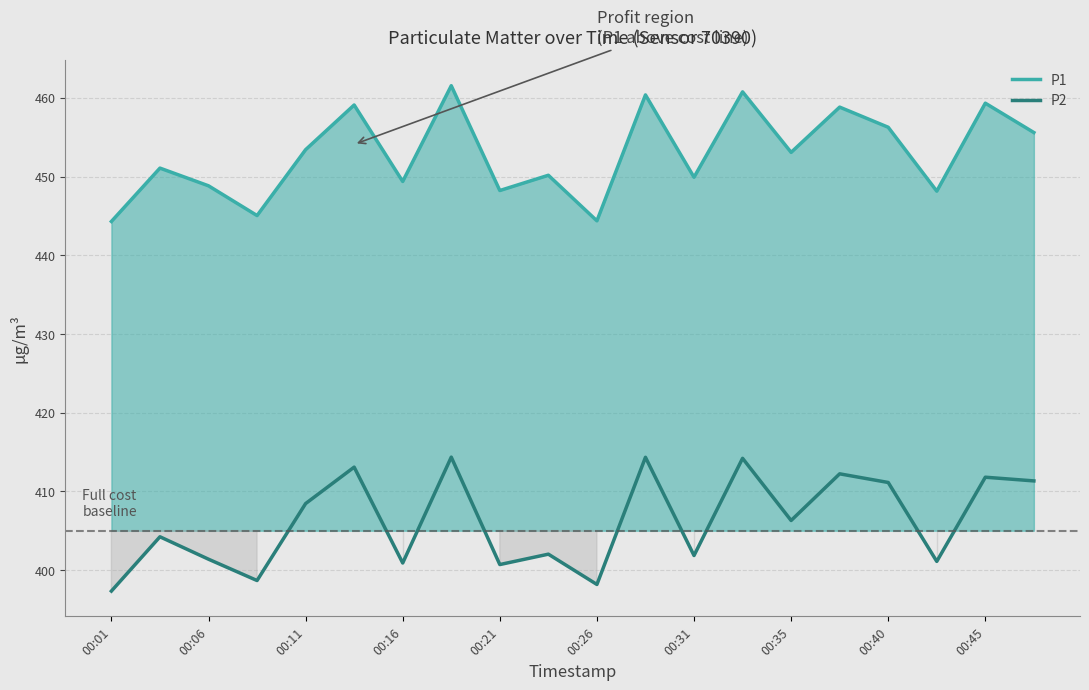

What are all the series names shown in the legend?

P1, P2